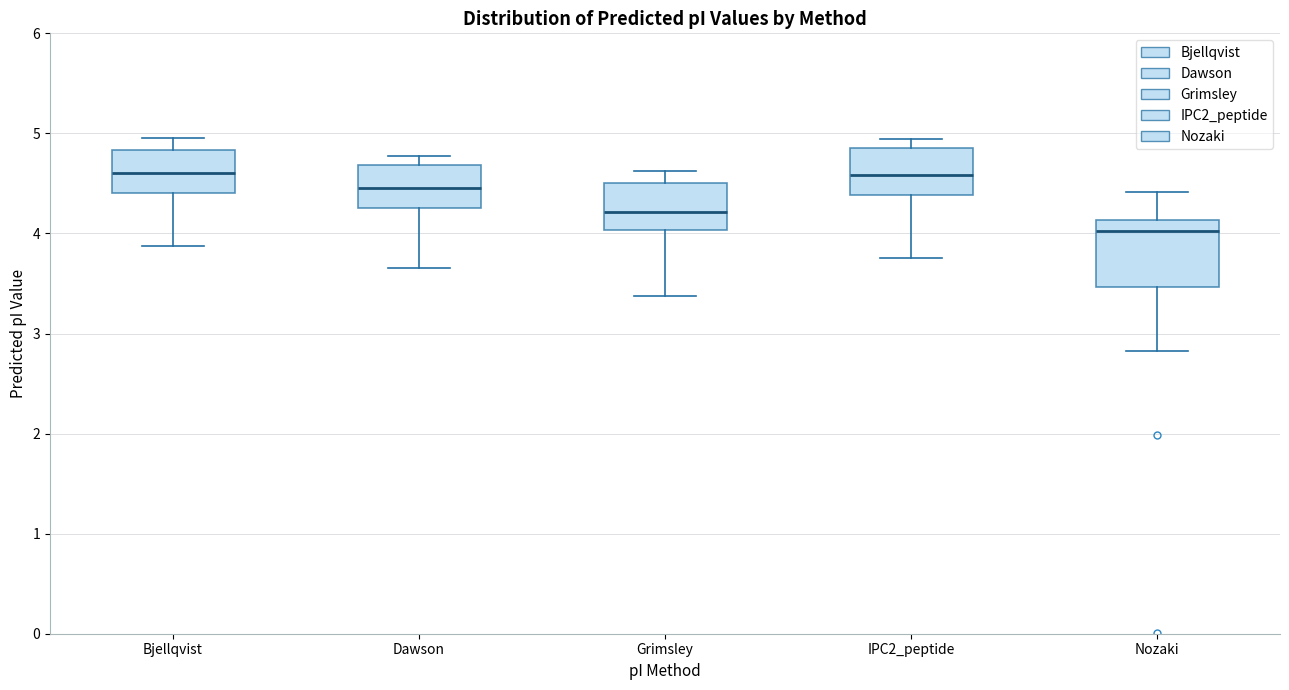

Reading left to right, transcribe this box plot: for each box, give where its median line is, the range the box spans, and where its two whiskers end, as read against the y-axis. The values are not printed on the chart, so give them approximately, as read against the axis.

Bjellqvist: median 4.6, box 4.4 to 4.8, whiskers 3.9 to 5.0
Dawson: median 4.5, box 4.3 to 4.7, whiskers 3.7 to 4.8
Grimsley: median 4.2, box 4.0 to 4.5, whiskers 3.4 to 4.6
IPC2_peptide: median 4.6, box 4.4 to 4.9, whiskers 3.8 to 4.9 (just above the box's upper edge)
Nozaki: median 4.0, box 3.5 to 4.1, whiskers 2.8 to 4.4